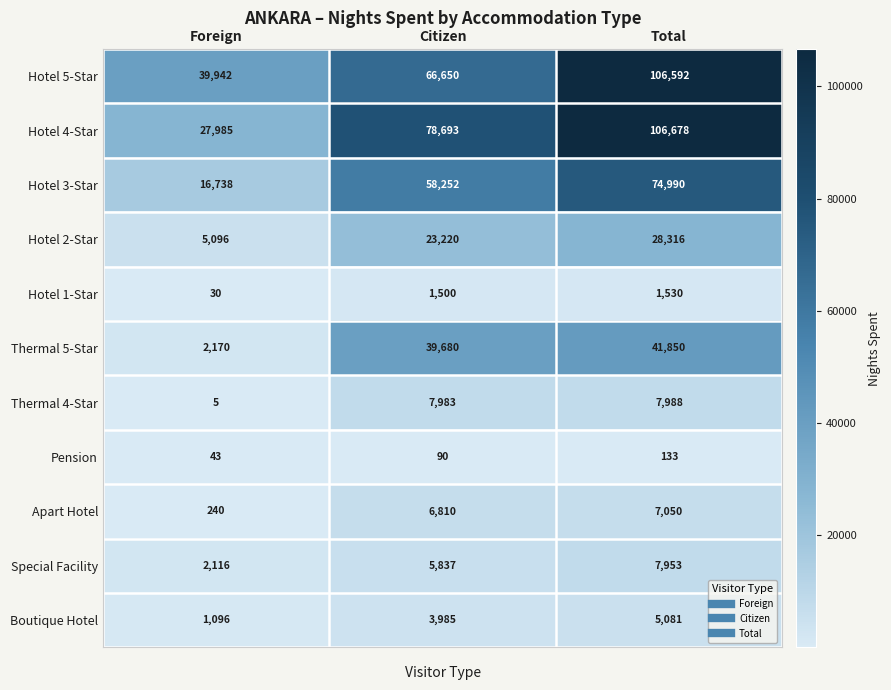

The value of Hotel 4-Star at Citizen is 78693. True or false?

True